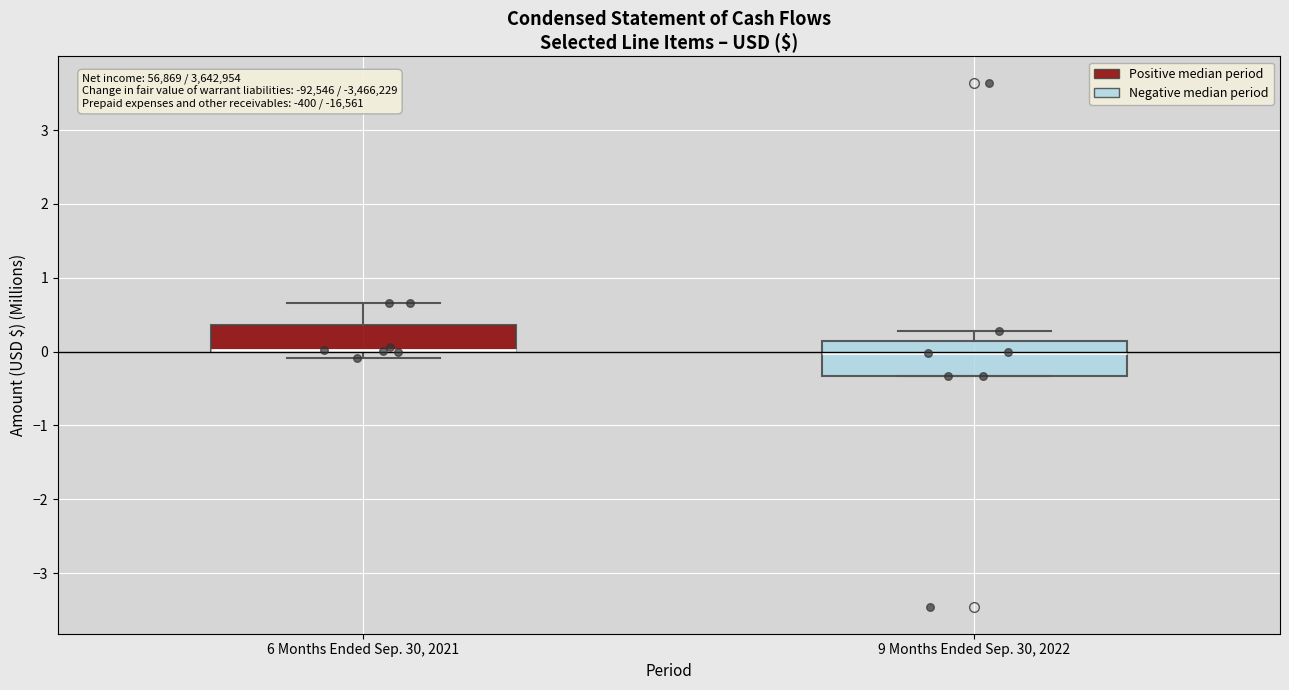

Where does the median line of the box for 9 Months Ended Sep. 30, 2022 sit on the y-axis? The values are not printed on the chart, so give them approximately, as read against the axis.

0.0